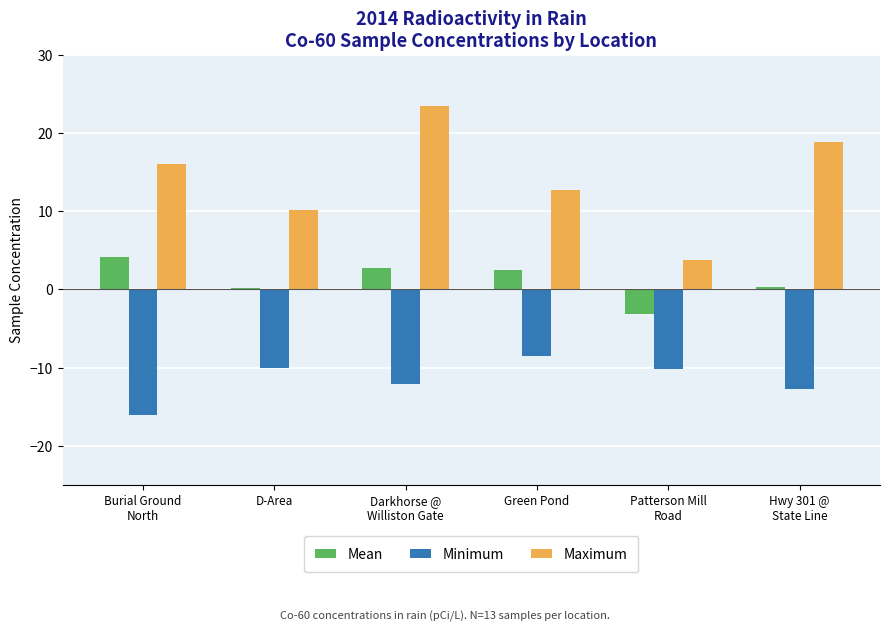

Which category has the lowest value across all series?

Burial Ground
North